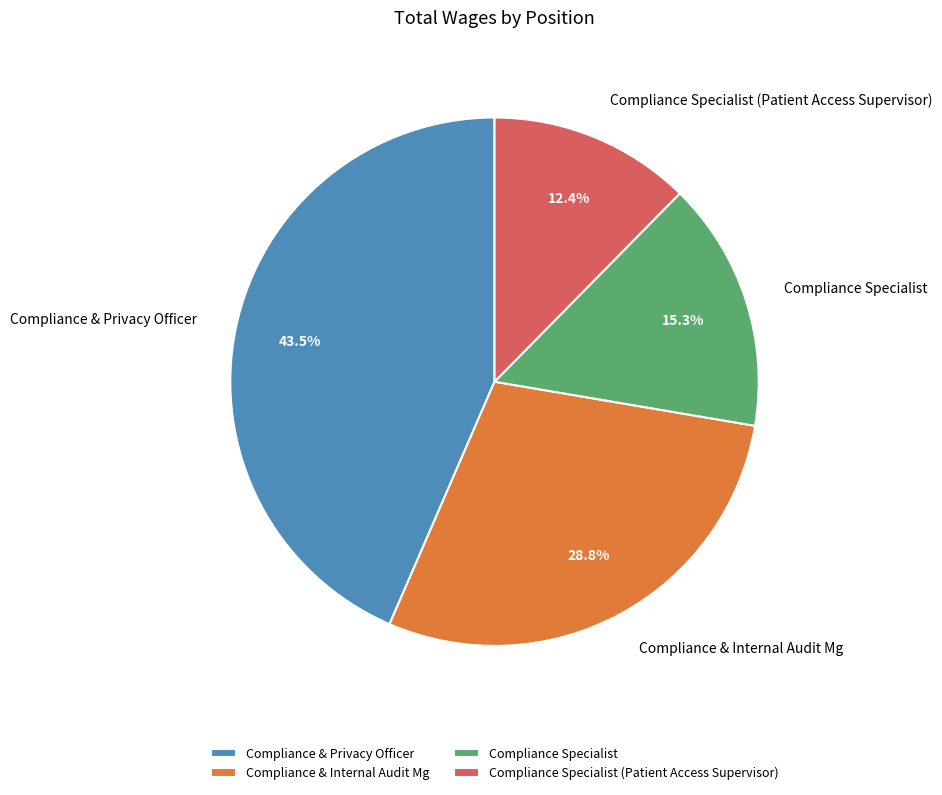

Which slice is the largest?

Compliance & Privacy Officer